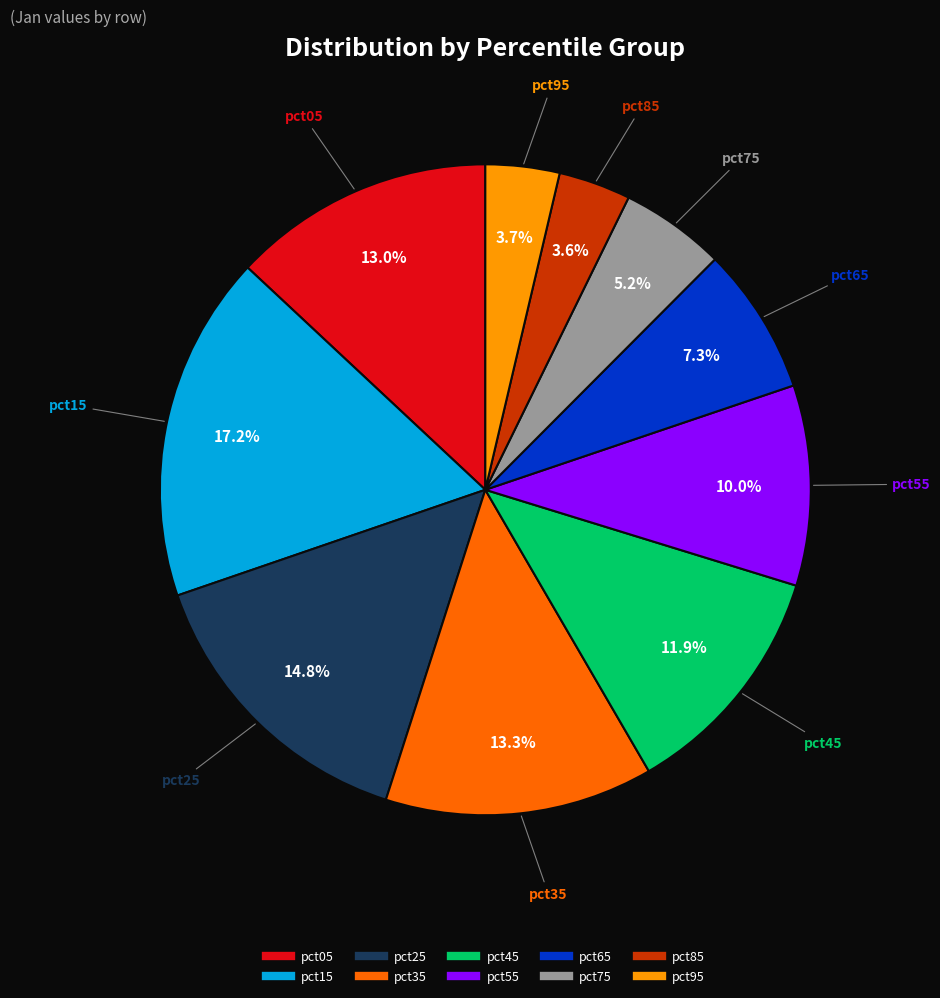

To the nearest percent, what is the combined percentage of pct95 and pct75?

9%